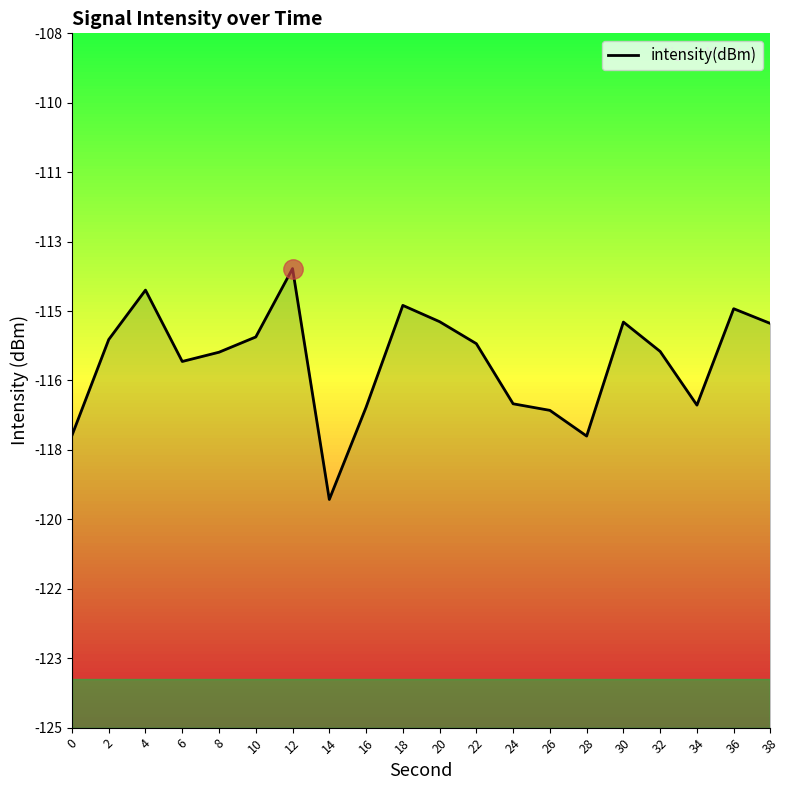

What is the change in value from 0 to 34?

+0.7